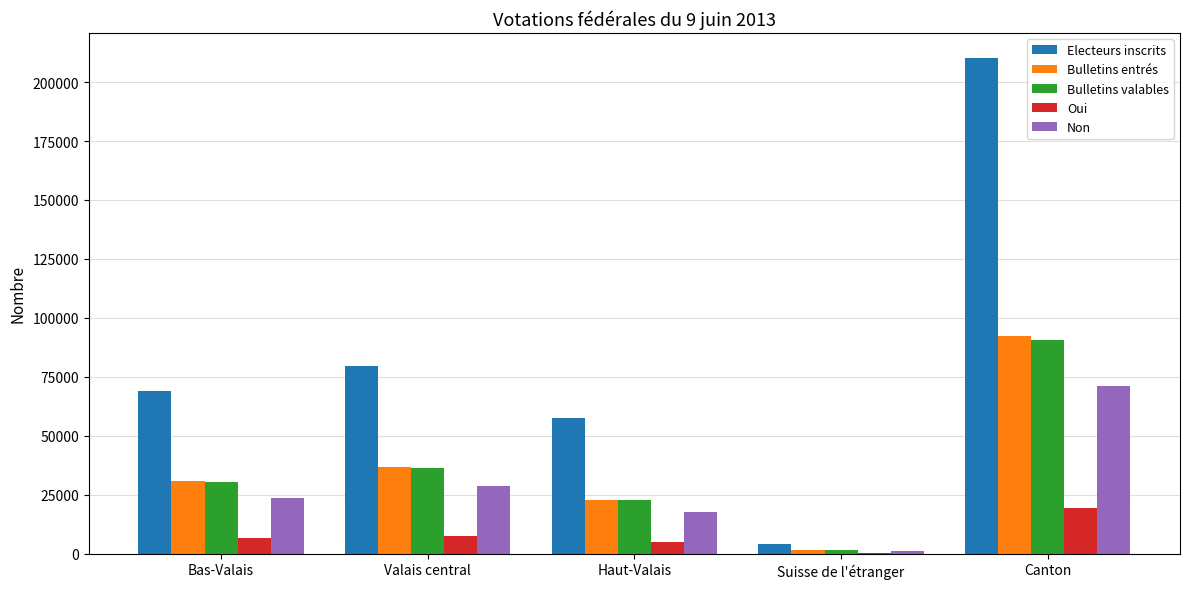

How many series are shown in this chart?

5